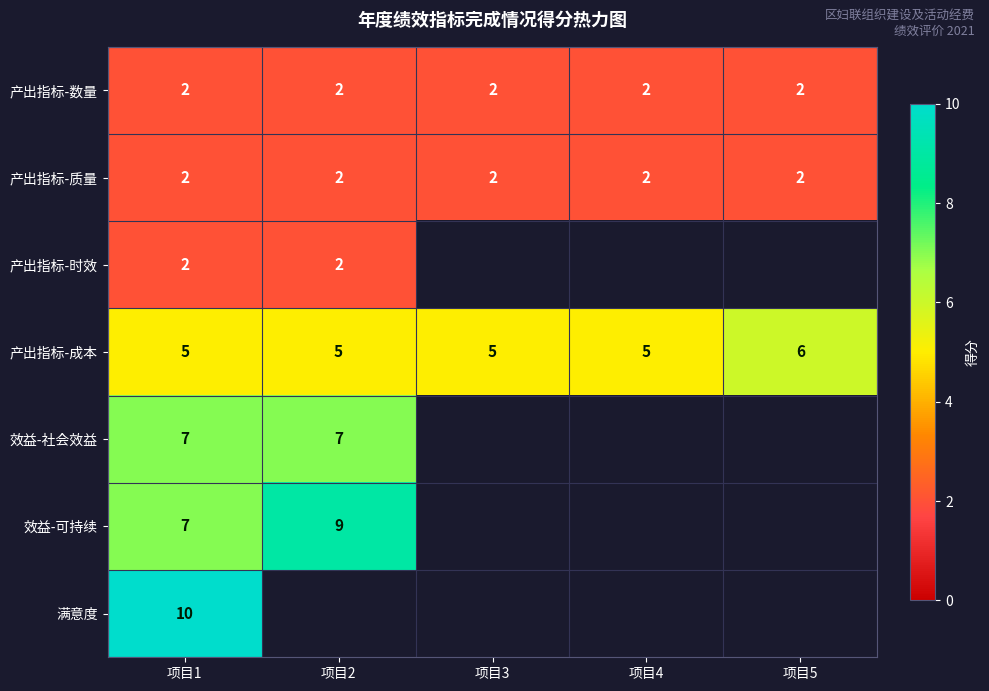

At how many categories does at least one series exceed 8?

2